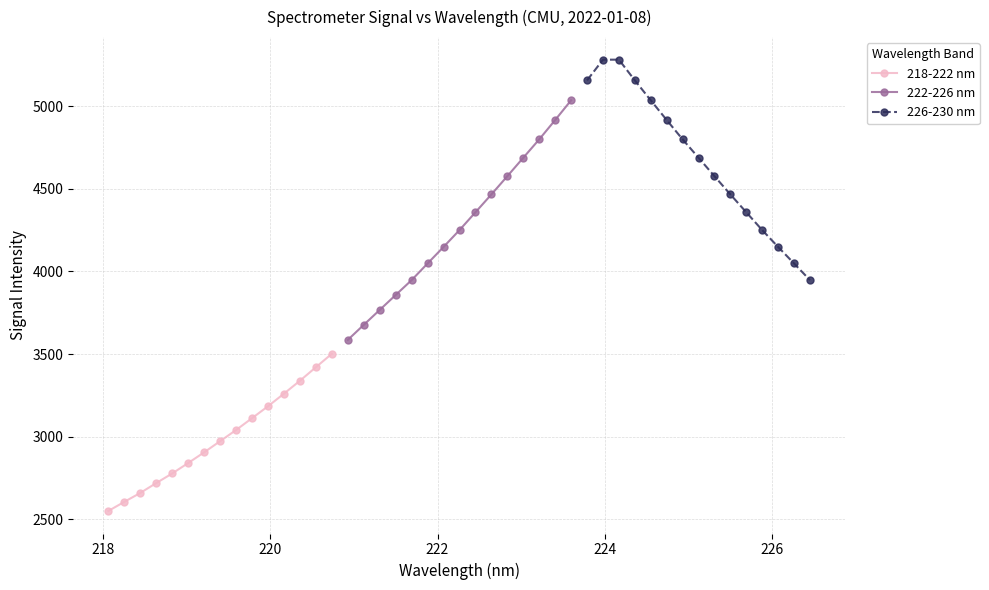

True or false: 226-230 nm and 218-222 nm cross at least once.

False